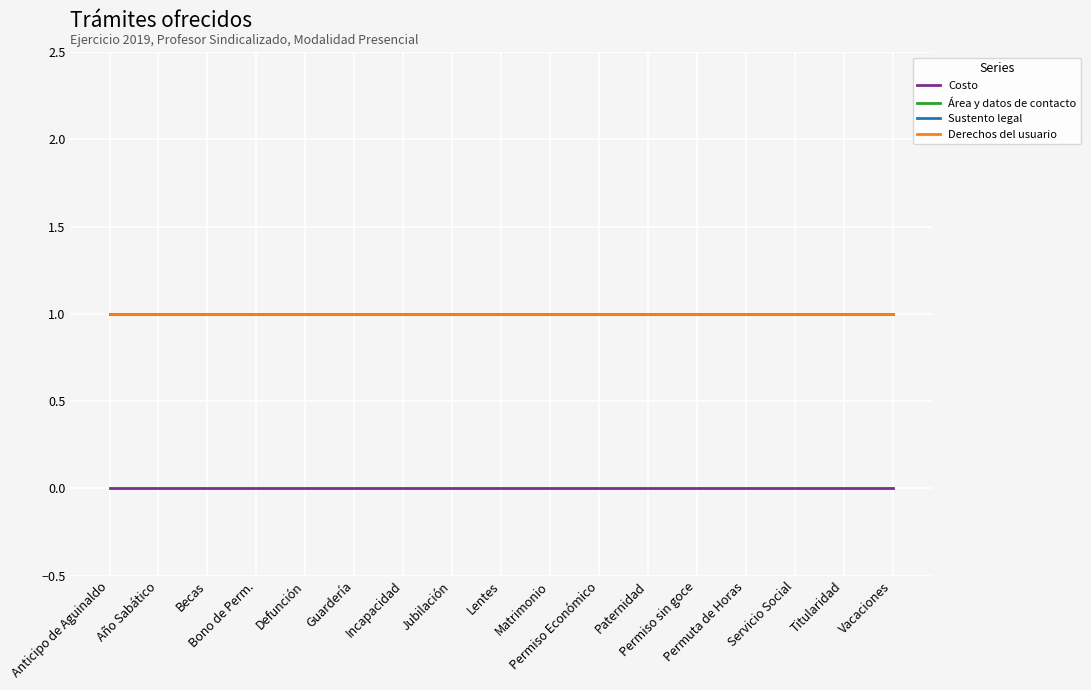

What is the difference between the highest and lowest values at Permuta de Horas?

1